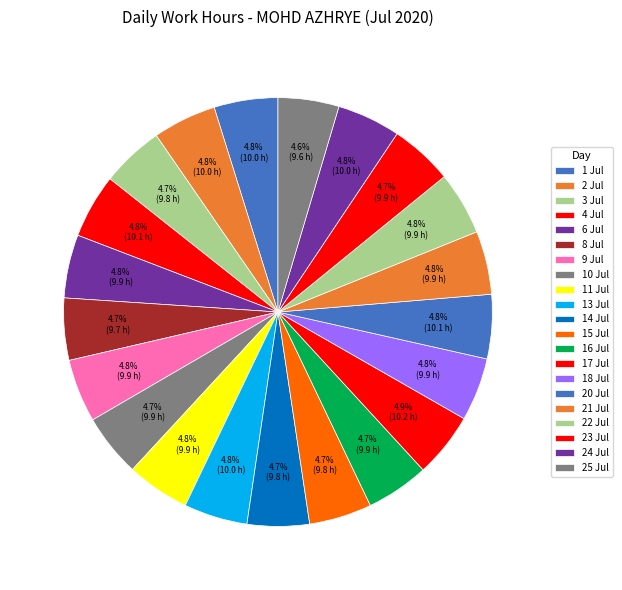

How many slices are in this pie chart?

21